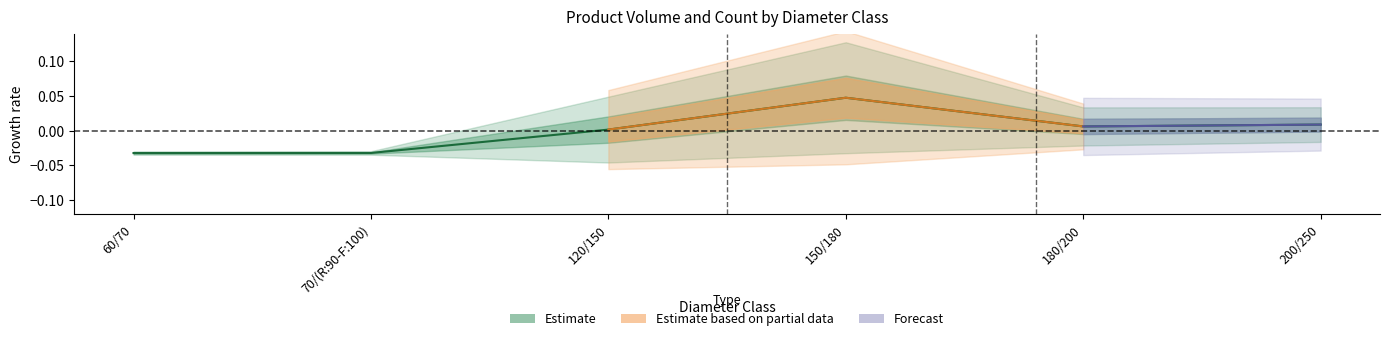

How many data points does each series have?

6